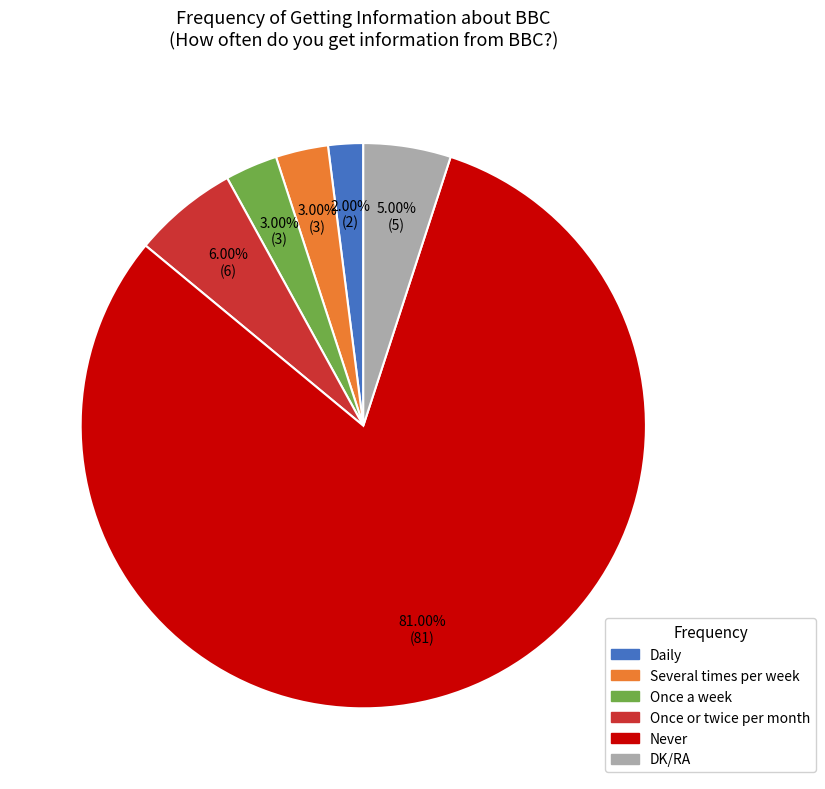

Between Daily and DK/RA, which is larger?

DK/RA